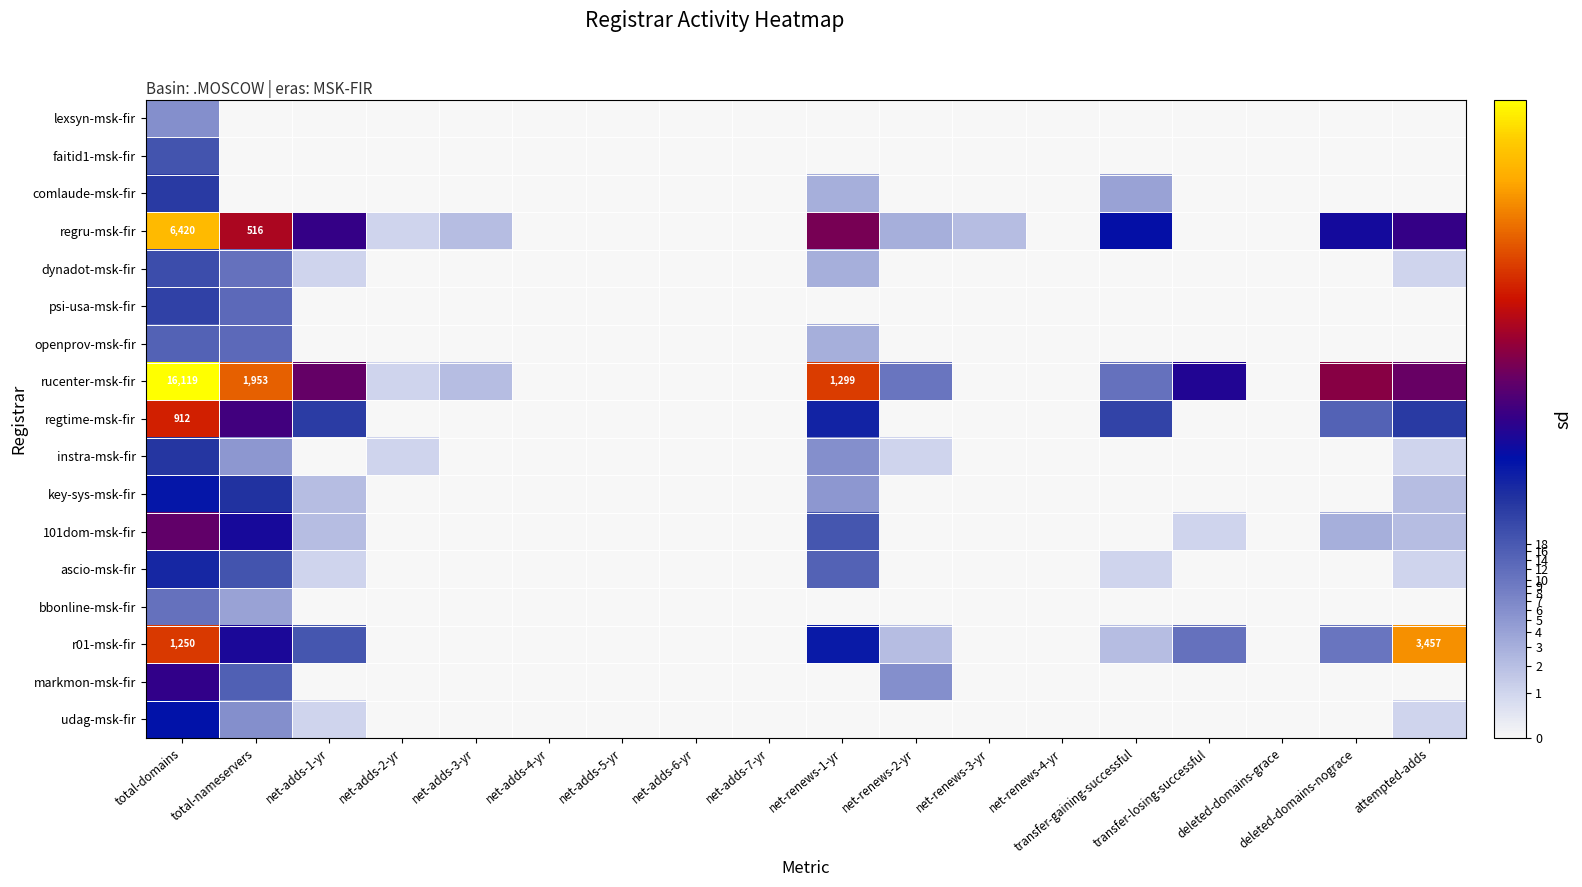

Count the number of categories in the chart.

18